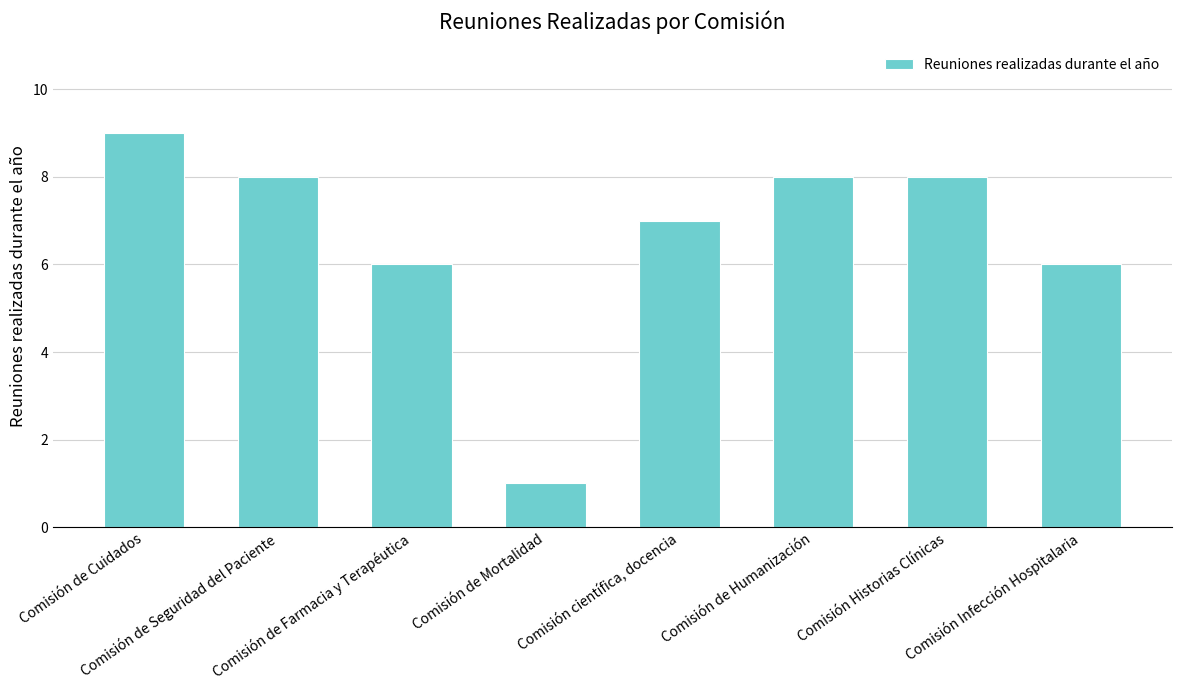

Reading left to right, list all the values displayed in this chart.

9	8	6	1	7	8	8	6